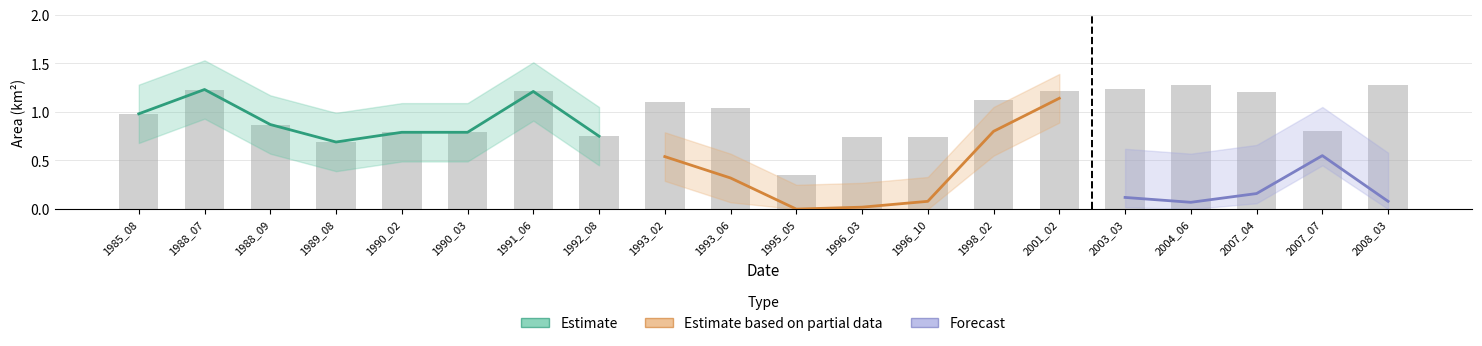

How many positive values does the origNoDataArea series have?

15